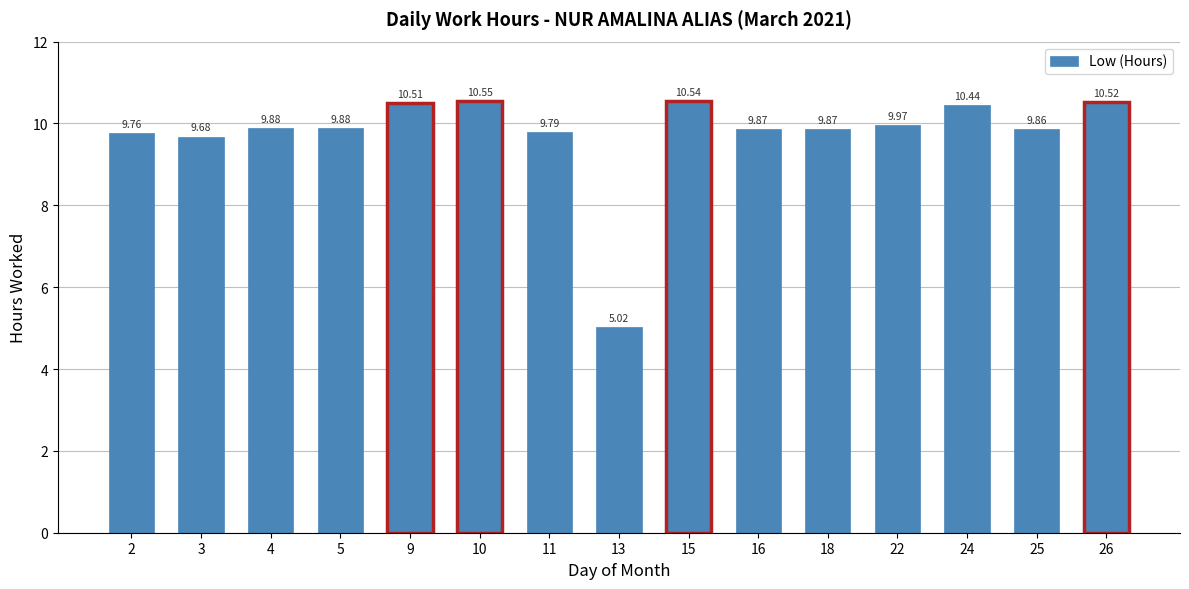

Reading left to right, list all the values displayed in this chart.

2=9.8	3=9.7	4=9.9	5=9.9	9=10.5	10=10.6	11=9.8	13=5.0	15=10.5	16=9.9	18=9.9	22=10.0	24=10.4	25=9.9	26=10.5